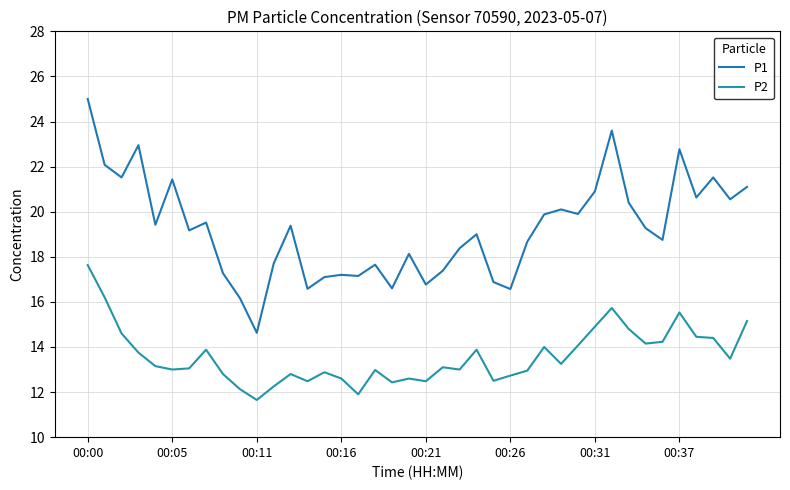

True or false: P2 and P1 intersect in this chart.

False